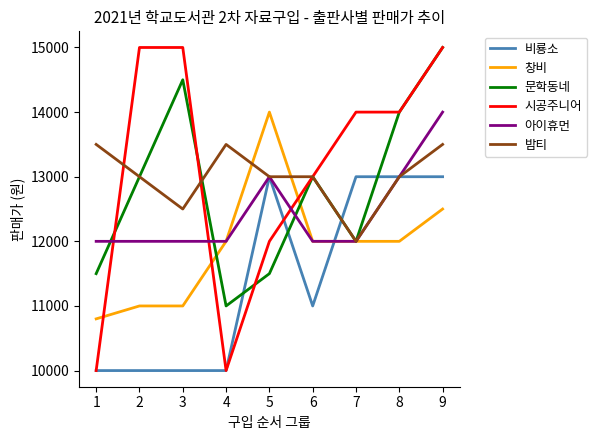

What is the minimum value shown in the chart?

10000